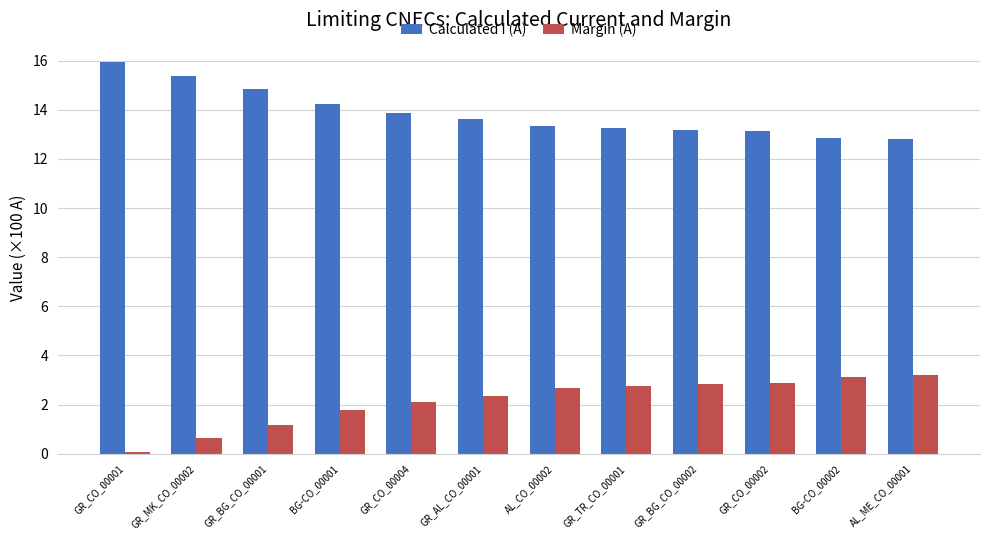

List the series in order of their peak value, lowest first.

Margin (A), Calculated I (A)